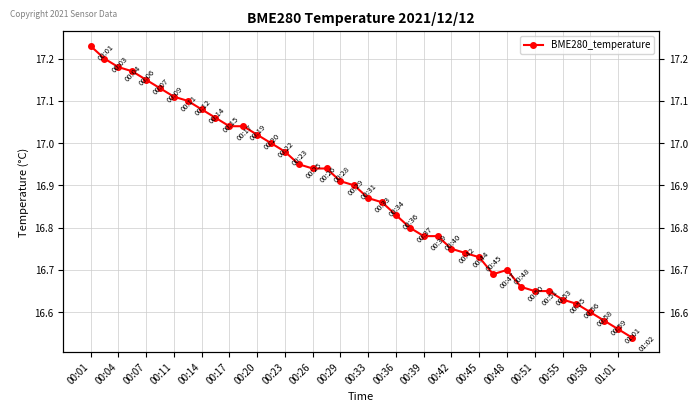

What is the difference between the maximum and minimum values?

0.7